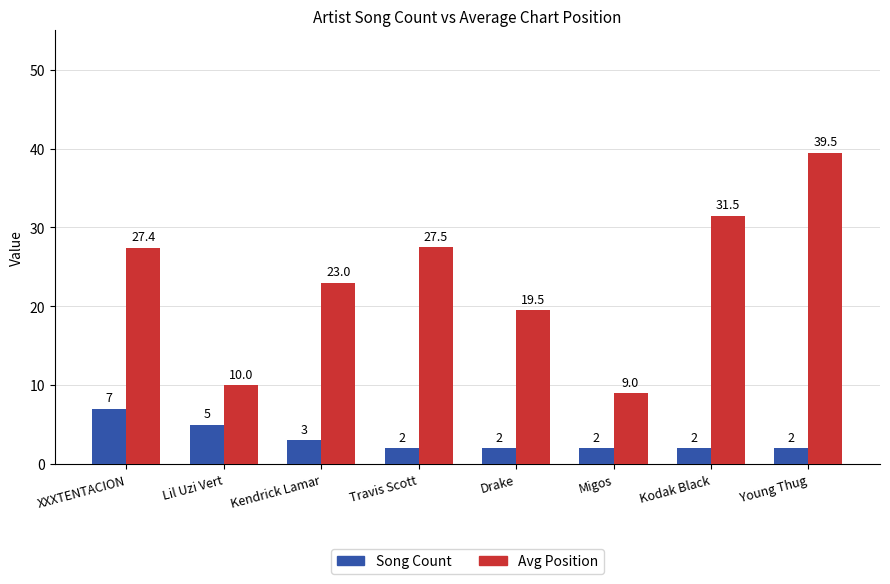

List the labels in order of Avg Position value, largest first.

Young Thug, Kodak Black, Travis Scott, XXXTENTACION, Kendrick Lamar, Drake, Lil Uzi Vert, Migos